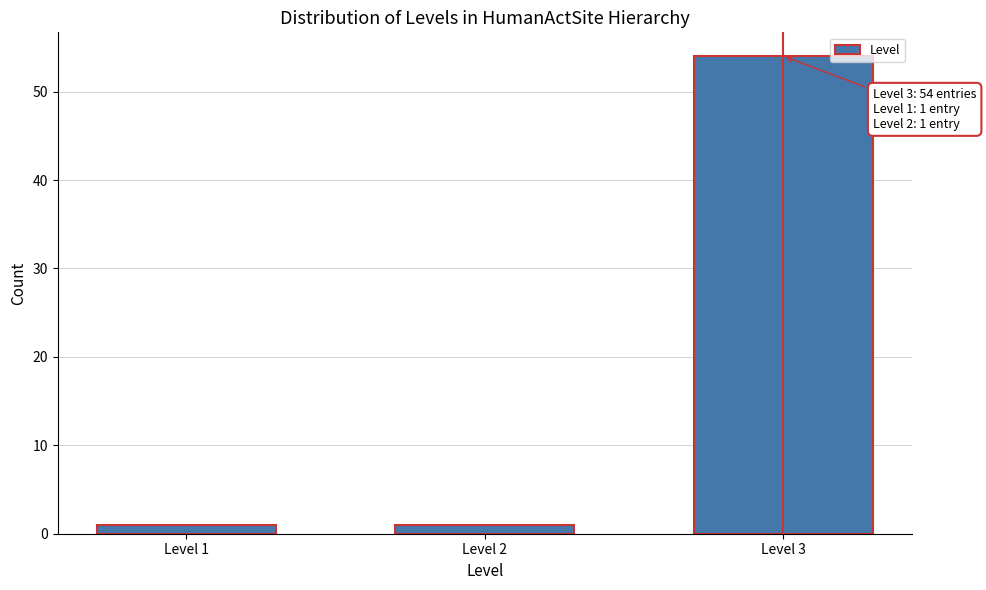

Reading left to right, list all the values displayed in this chart.

1	1	54